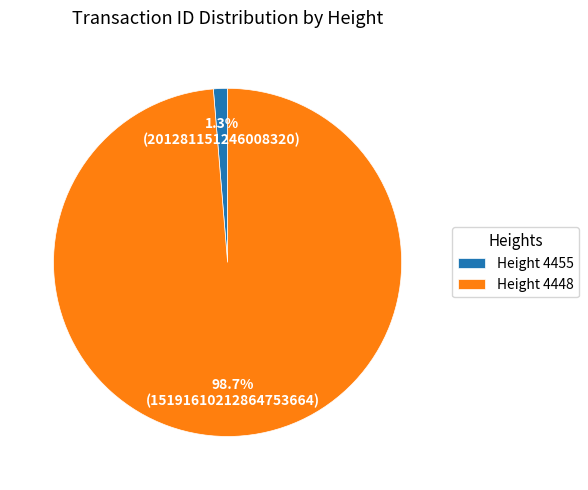

Between Height 4448 and Height 4455, which is larger?

Height 4448